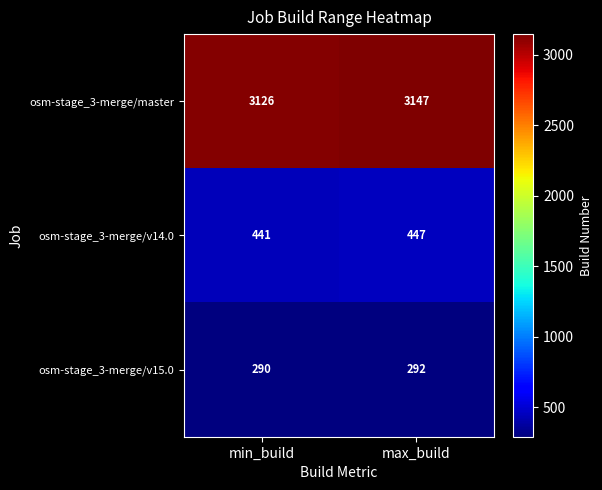

Reading left to right, transcribe all the data shown in this chart.

osm-stage_3-merge/master: 3126	3147
osm-stage_3-merge/v14.0: 441	447
osm-stage_3-merge/v15.0: 290	292